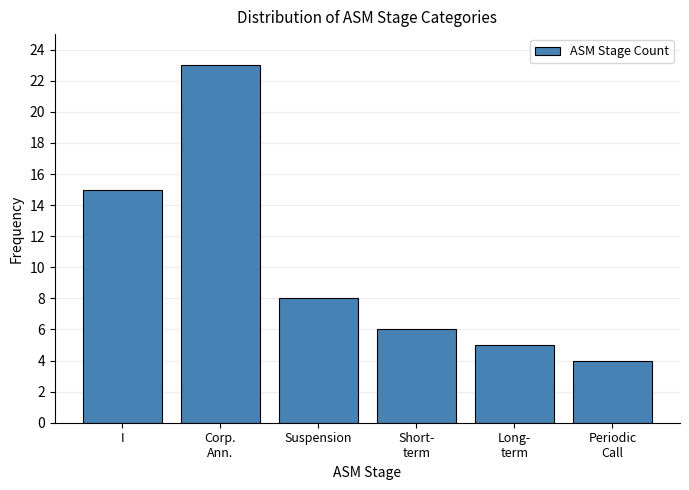

Reading right to left, what are all the values shown in this chart?

4	5	6	8	23	15